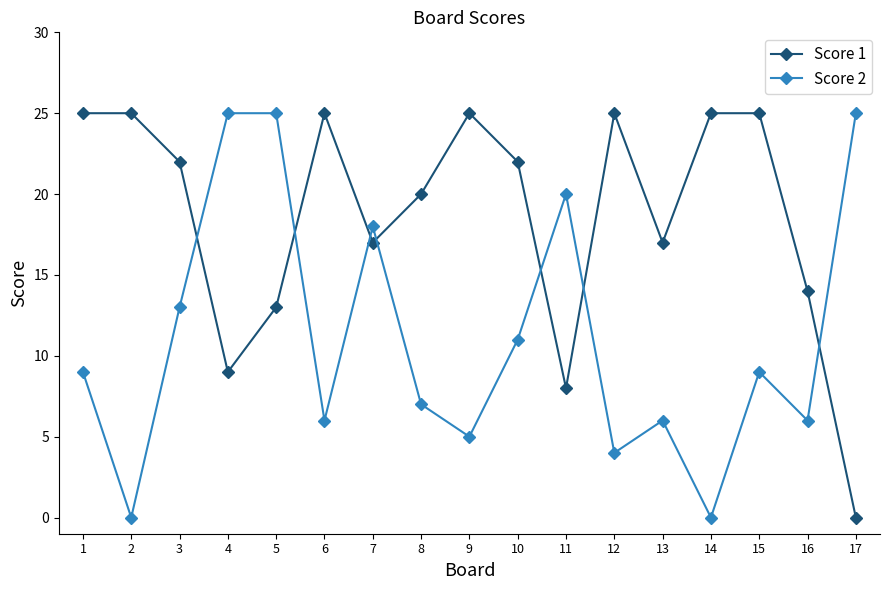

What is the value of the Score 1 point at the 10th from the left?

22